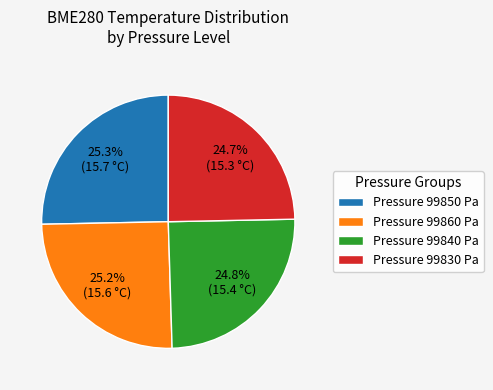

How many segments does this pie chart have?

4